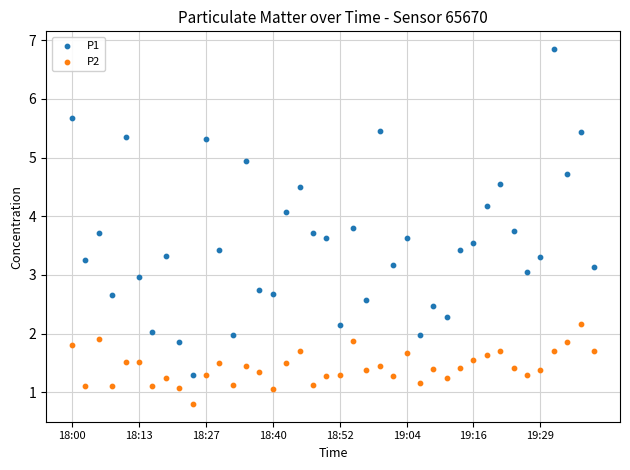

Which series has the largest Y range (max minus min)?

P1